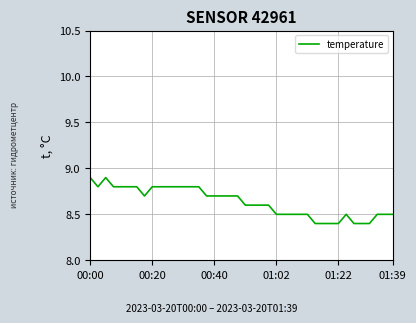

What is the difference between the maximum and minimum values?

0.5